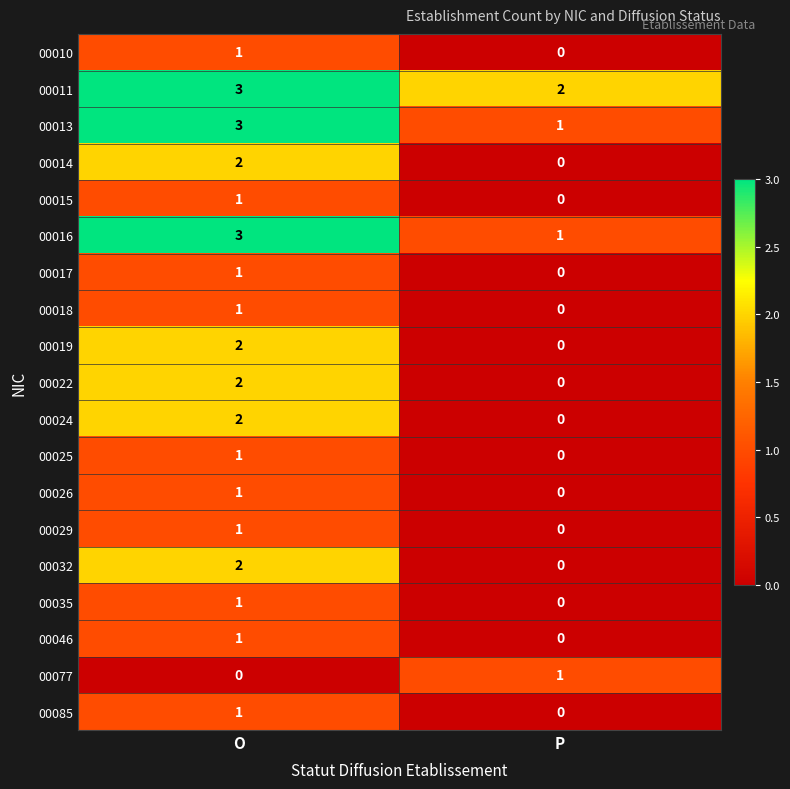

What is the difference between the highest and lowest values at P?

2